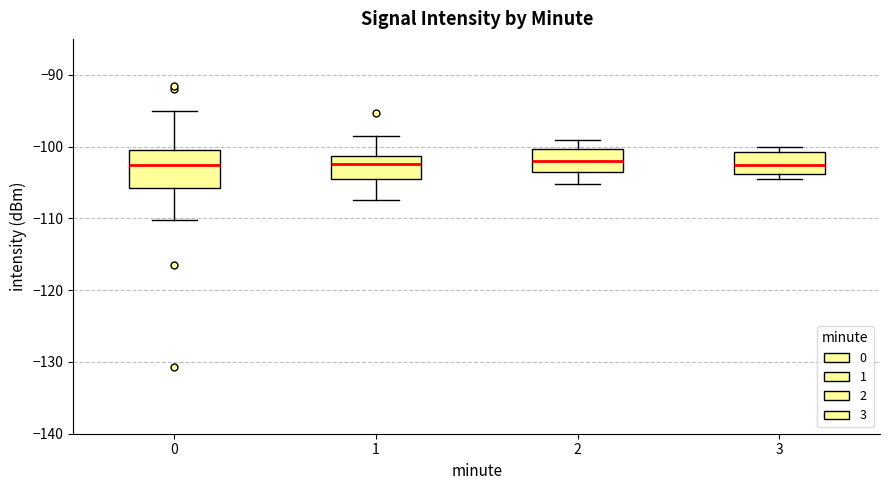

Reading left to right, read every box against the y-axis: the position of its median line, the range the box covers, and the ends of its whiskers. The values are not printed on the chart, so give them approximately, as read against the axis.

0: median -103, box -106 to -101, whiskers -110 to -95
1: median -102, box -104 to -101, whiskers -107 to -98
2: median -102, box -104 to -100, whiskers -105 to -99
3: median -103, box -104 to -101, whiskers -104 (just below the box's lower edge) to -100